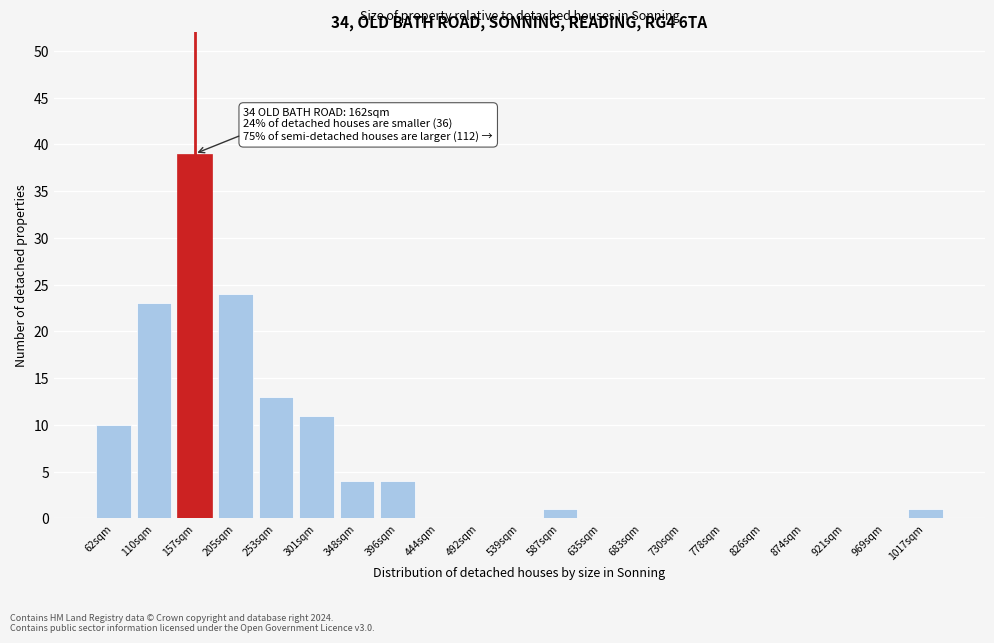

Reading right to left, list all the values displayed in this chart.

1017sqm=1	969sqm=0	921sqm=0	874sqm=0	826sqm=0	778sqm=0	730sqm=0	683sqm=0	635sqm=0	587sqm=1	539sqm=0	492sqm=0	444sqm=0	396sqm=4	348sqm=4	301sqm=11	253sqm=13	205sqm=24	157sqm=39	110sqm=23	62sqm=10